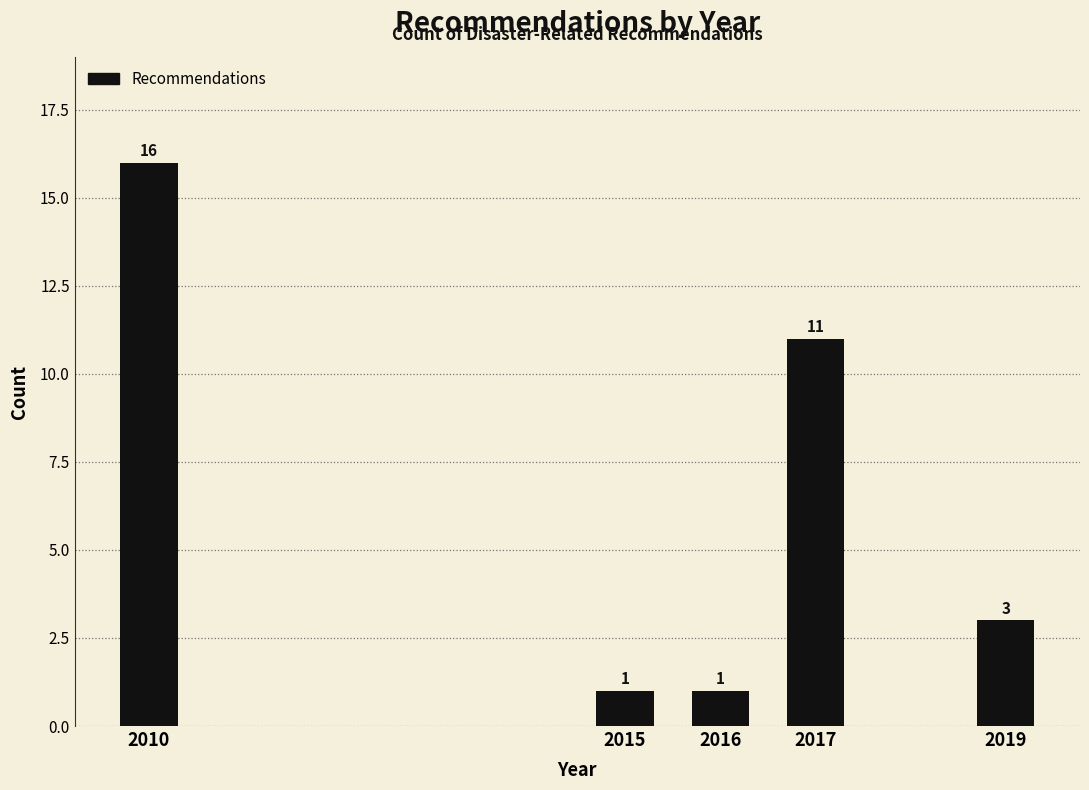

Reading right to left, extract all data points from this chart.

2019=3	2017=11	2016=1	2015=1	2010=16